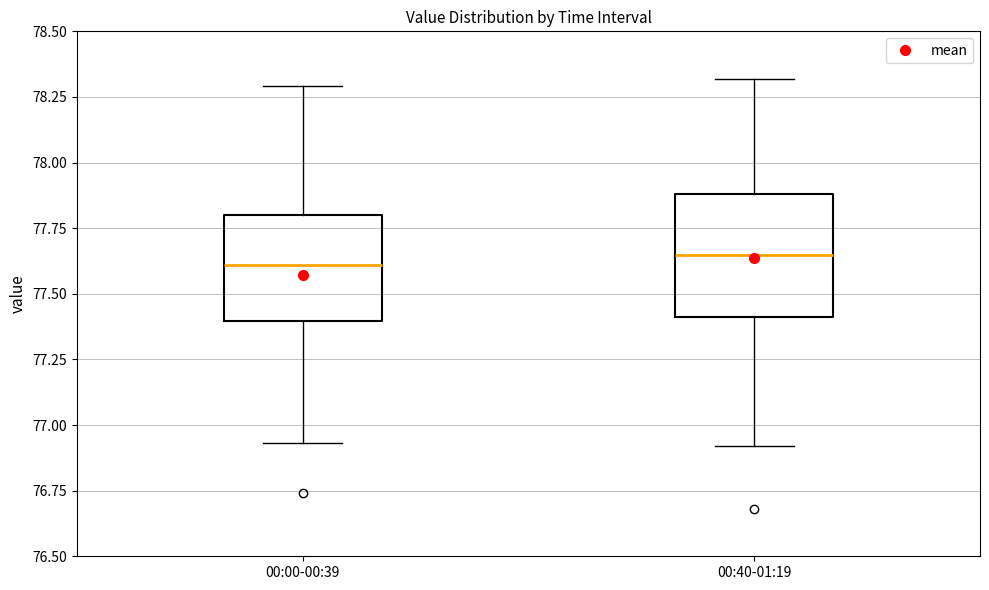

Reading left to right, read every box against the y-axis: the position of its median line, the range the box covers, and the ends of its whiskers. The values are not printed on the chart, so give them approximately, as read against the axis.

00:00-00:39: median 77.60, box 77.40 to 77.80, whiskers 76.95 to 78.30
00:40-01:19: median 77.65, box 77.40 to 77.90, whiskers 76.90 to 78.30